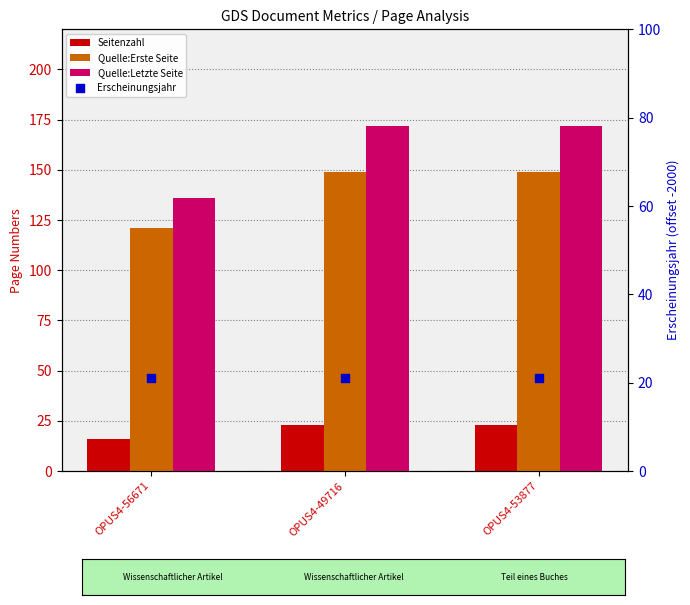

Which series has the largest total across all categories?

Quelle:Letzte Seite